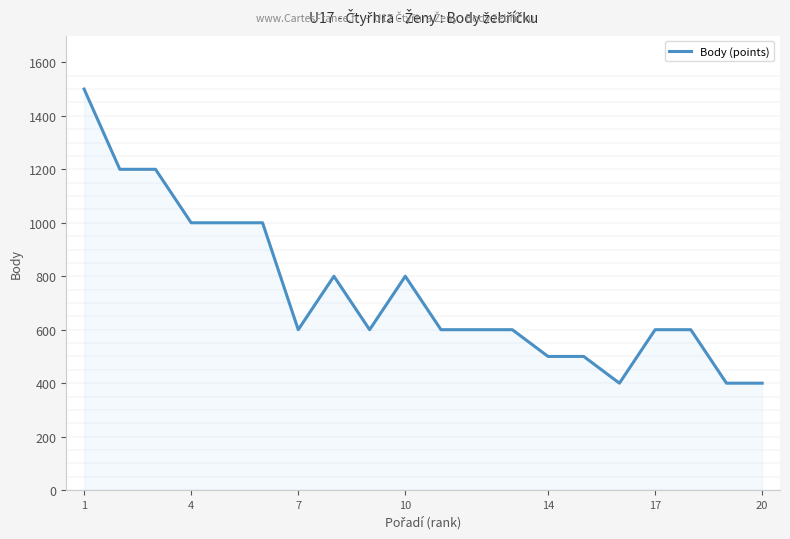

What is the maximum value shown in the chart?

1500